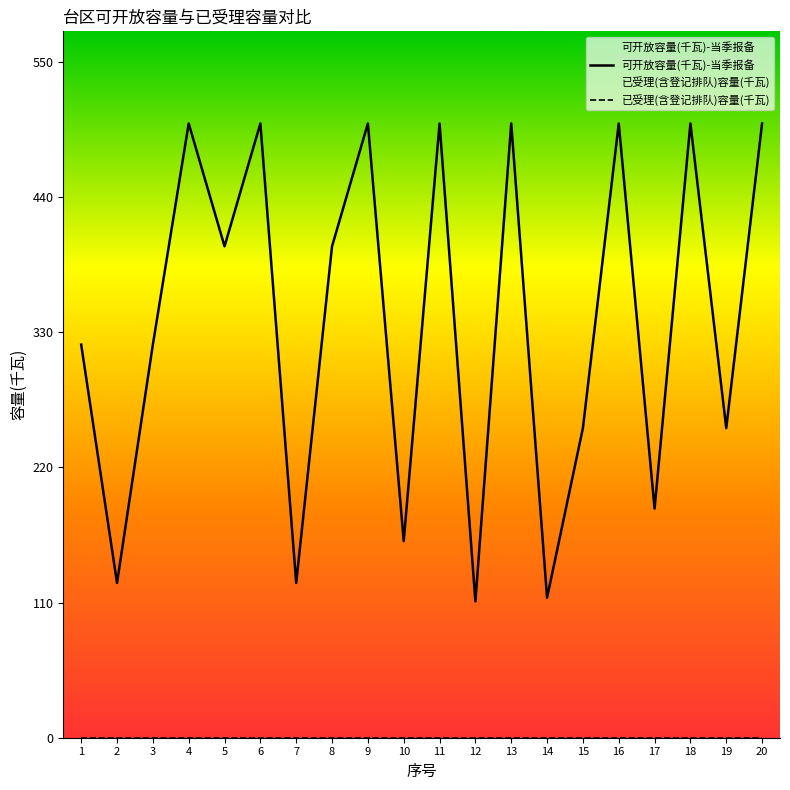

Is the value of 可开放容量(千瓦)-当季报备 at 2 greater than the value of 已受理(含登记排队)容量(千瓦) at 7?

Yes